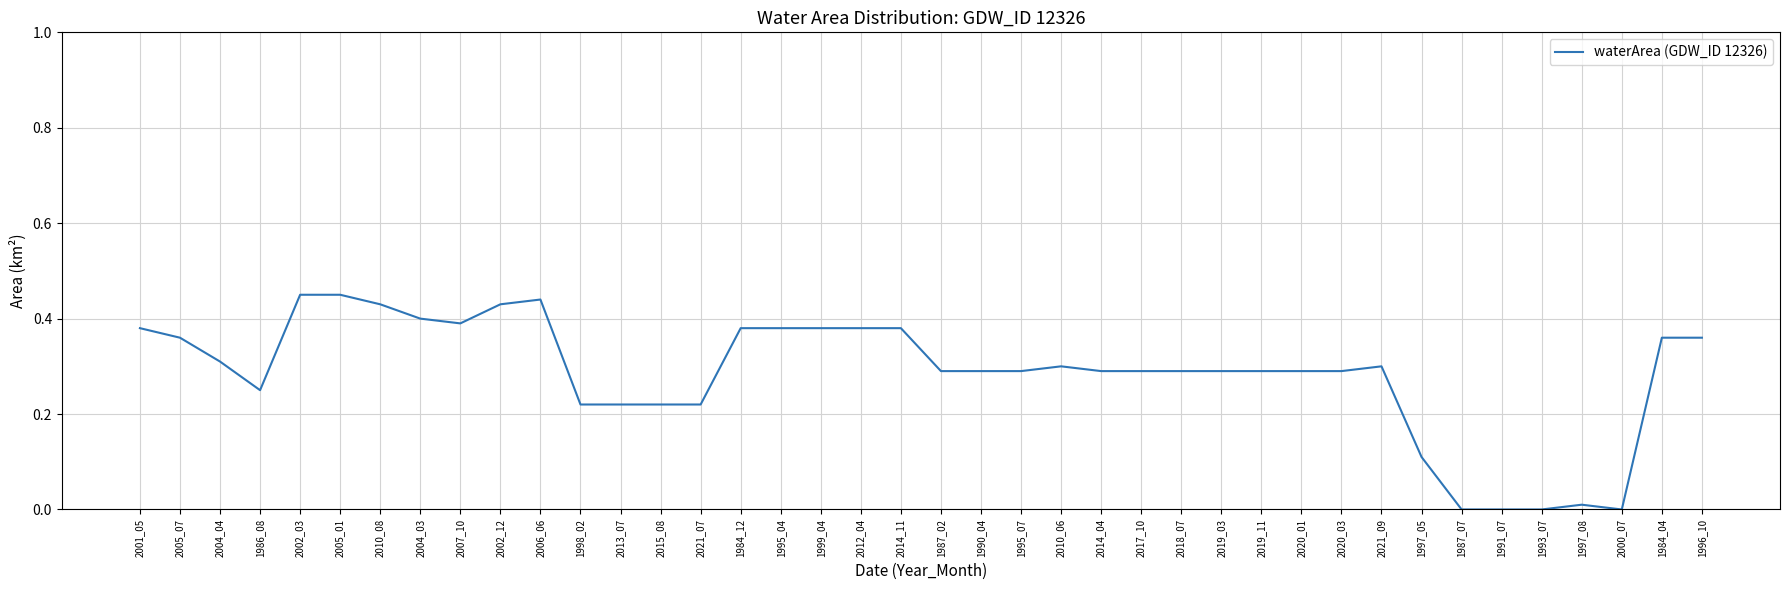

The chart shows a value of 0.1 at 1990_04. True or false?

False